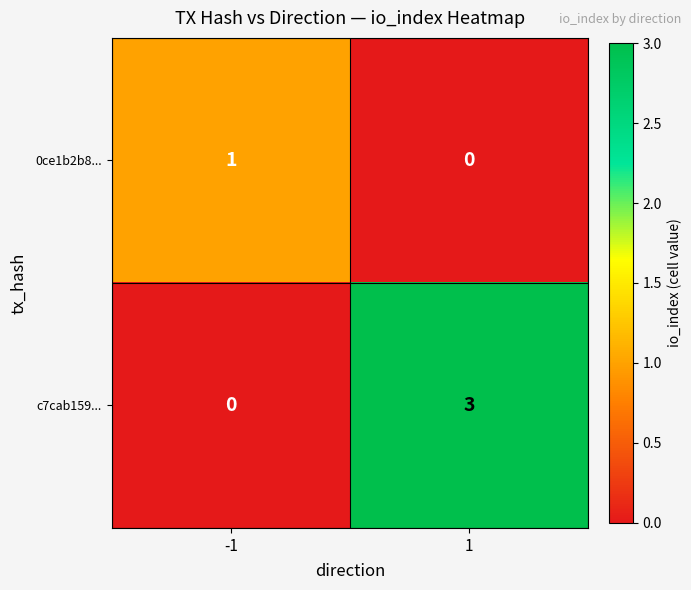

The value of 0ce1b2b8... at 1 is -1. True or false?

False